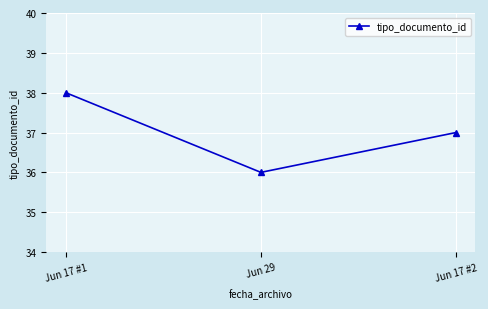

Reading left to right, list all the values displayed in this chart.

Jun 17 #1=38	Jun 29=36	Jun 17 #2=37